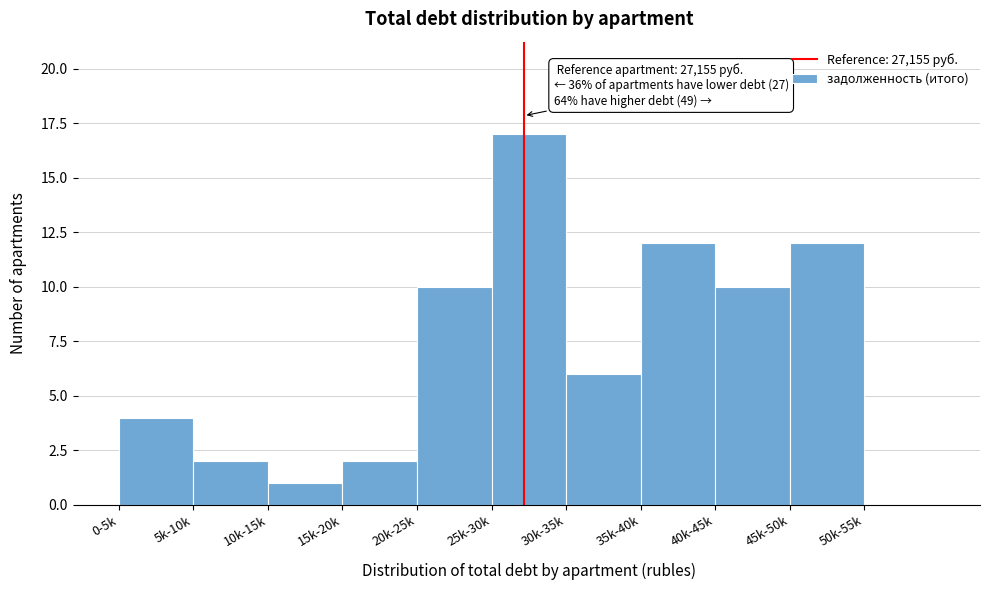

Reading left to right, extract all data points from this chart.

0-5k=4	5k-10k=2	10k-15k=1	15k-20k=2	20k-25k=10	25k-30k=17	30k-35k=6	35k-40k=12	40k-45k=10	45k-50k=12	50k-55k=0